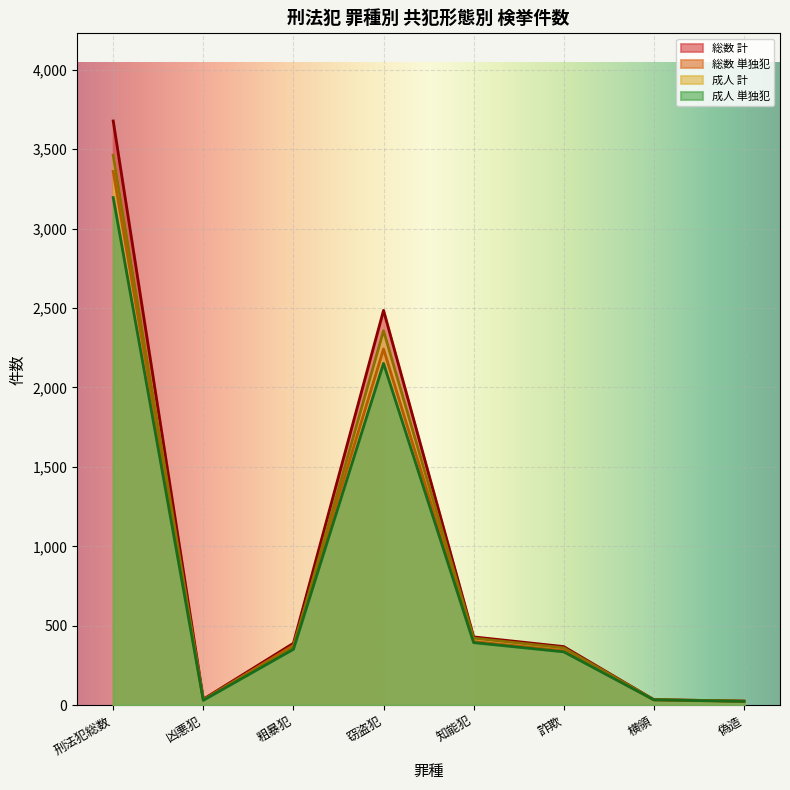

At which label does 成人 計 first exceed 362?

刑法犯総数